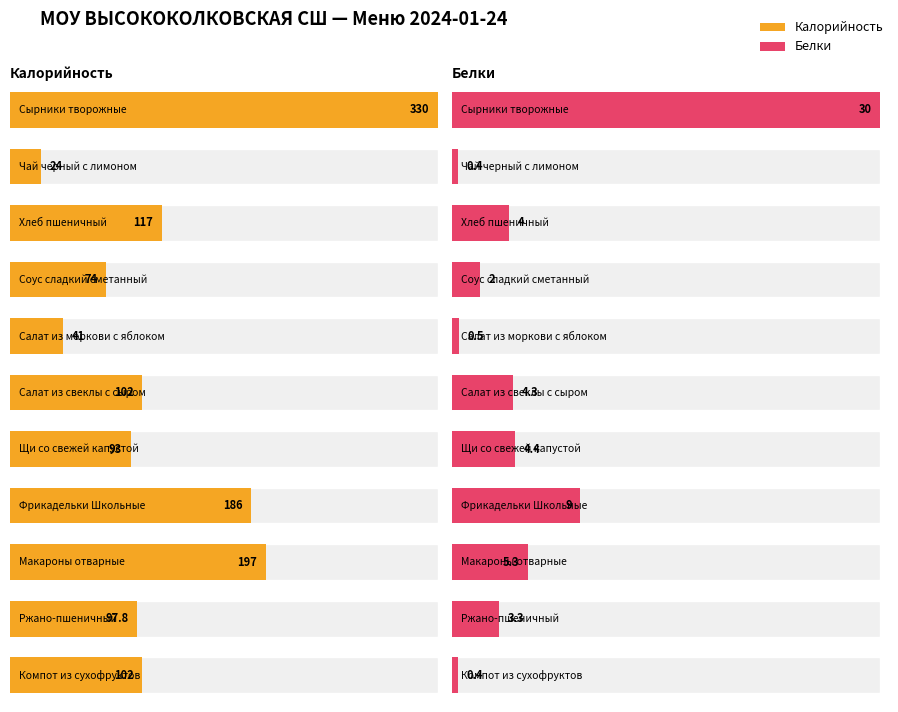

Is it true that Белки equals 5.3 at Макароны отварные?

True